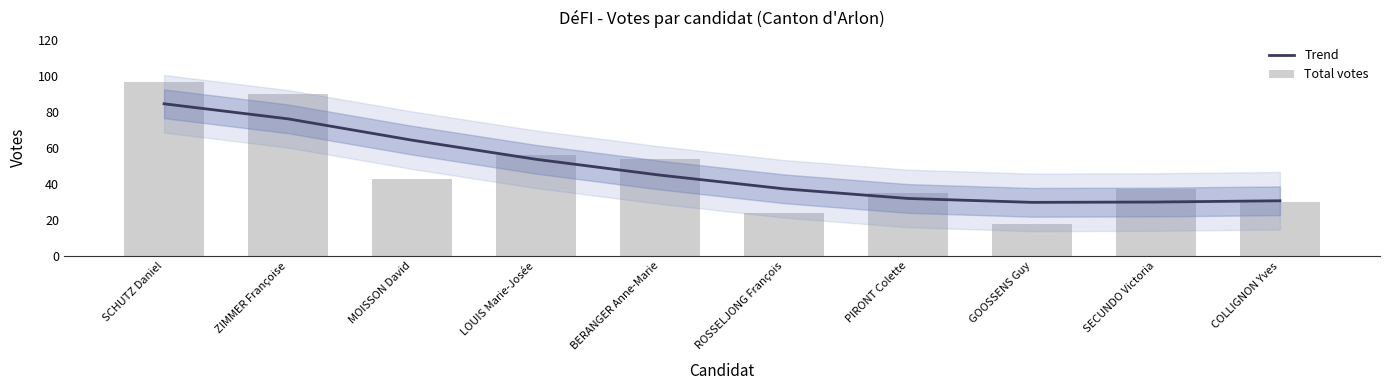

Which series has the largest total across all categories?

Trend